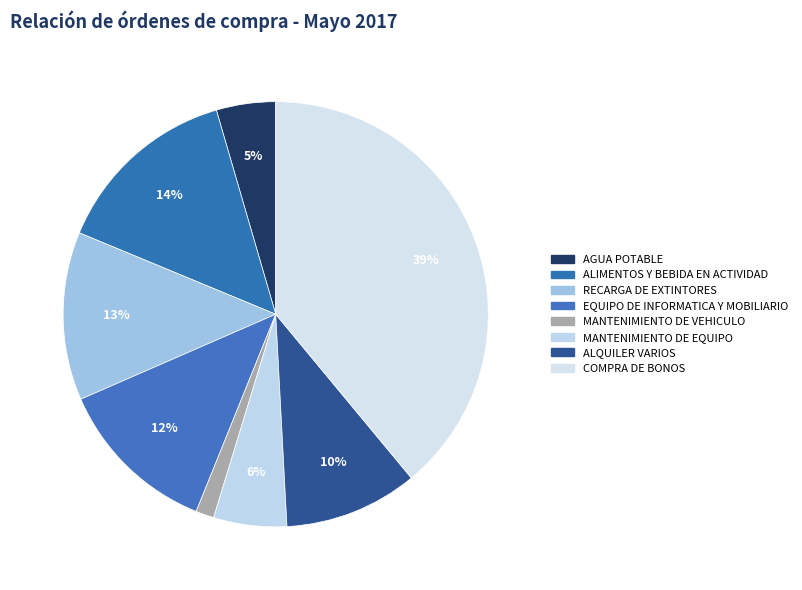

To the nearest percent, what is the difference between the largest and smallest slice percentages?

38%